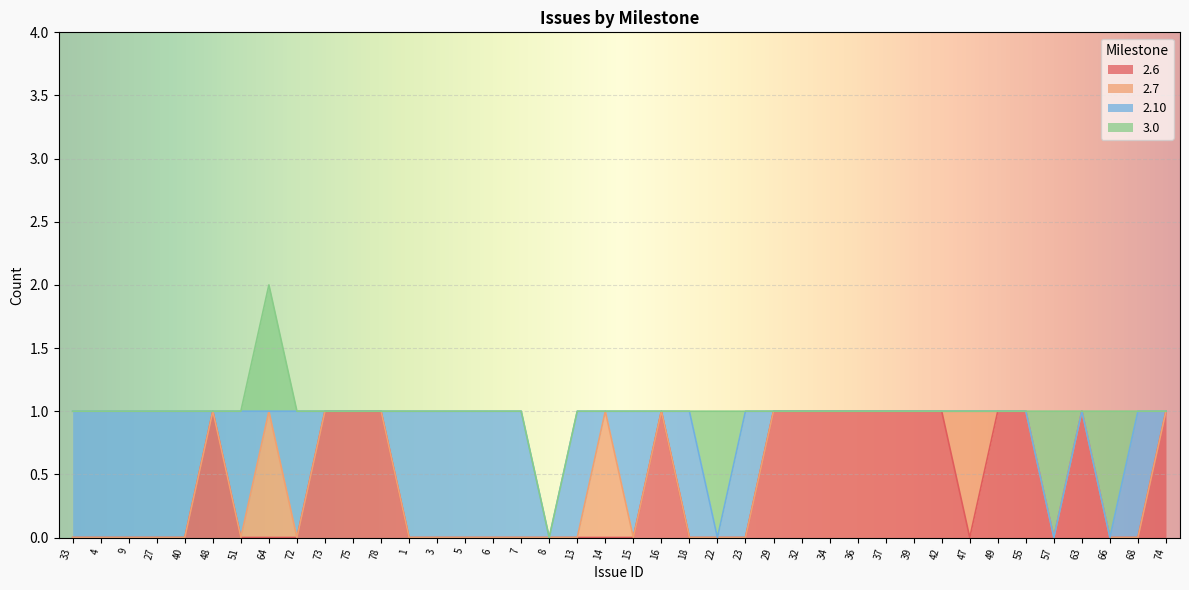

Reading right to left, what are all the values shown in this chart?

2.6: 1	0	0	1	0	1	1	0	1	1	1	1	1	1	1	0	0	0	1	0	0	0	0	0	0	0	0	0	1	1	1	0	0	0	1	0	0	0	0	0
2.7: 0	0	0	0	0	0	0	1	0	0	0	0	0	0	0	0	0	0	0	0	1	0	0	0	0	0	0	0	0	0	0	0	1	0	0	0	0	0	0	0
2.10: 0	1	0	0	0	0	0	0	0	0	0	0	0	0	0	1	0	1	0	1	0	1	0	1	1	1	1	1	0	0	0	1	0	1	0	1	1	1	1	1
3.0: 0	0	1	0	1	0	0	0	0	0	0	0	0	0	0	0	1	0	0	0	0	0	0	0	0	0	0	0	0	0	0	0	1	0	0	0	0	0	0	0